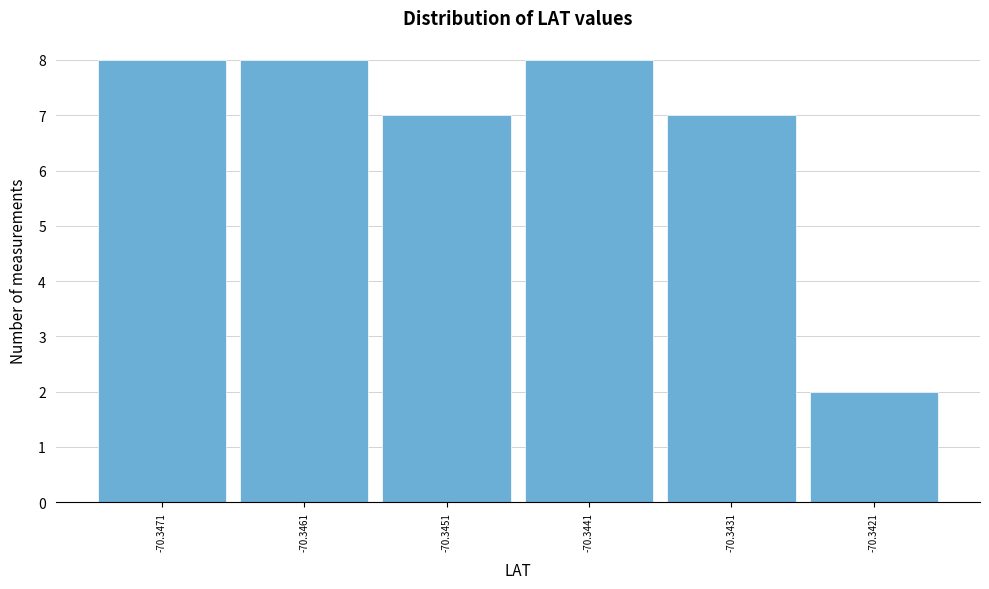

Reading left to right, extract all data points from this chart.

-70.3471=8	-70.3461=8	-70.3451=7	-70.3441=8	-70.3431=7	-70.3421=2